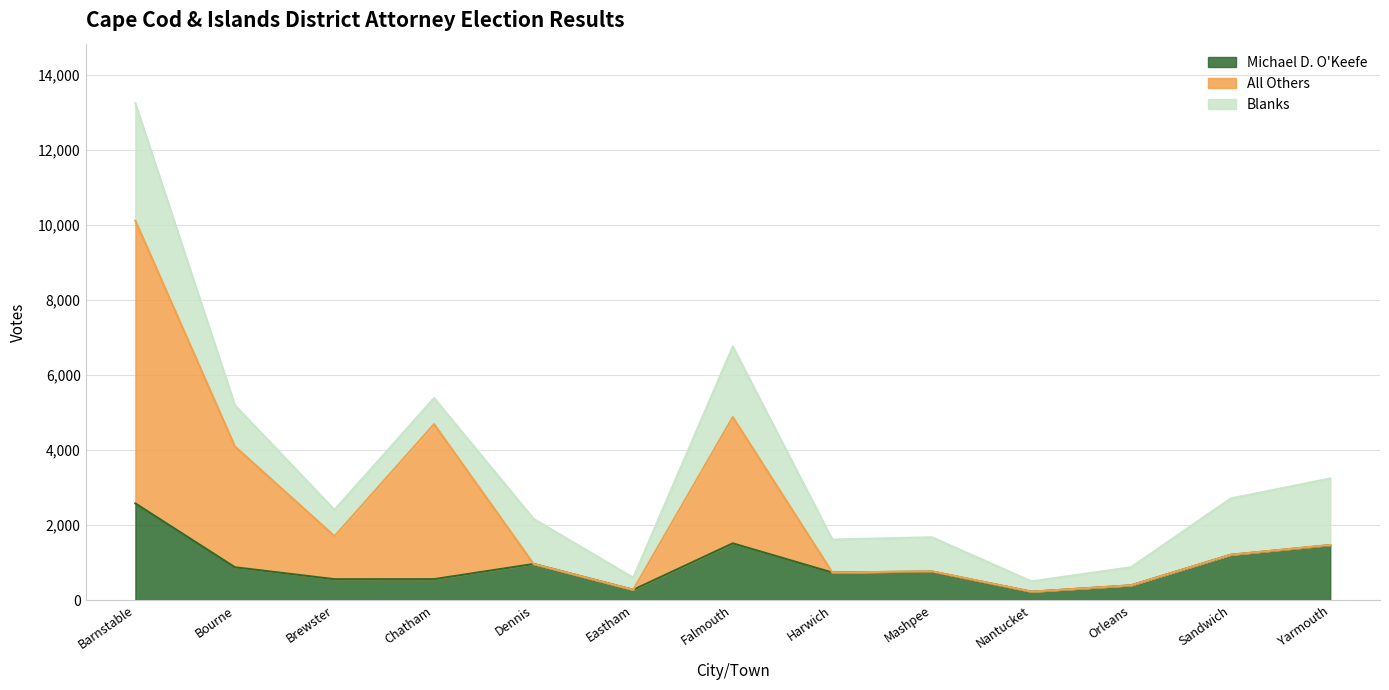

The value of Michael D. O'Keefe at Brewster is 556. True or false?

True